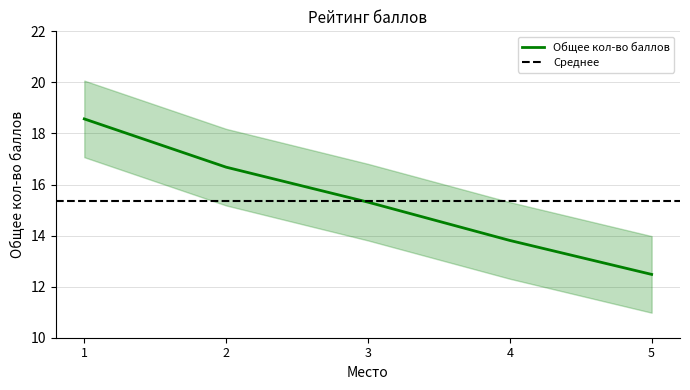

What is the greatest value displayed?

18.6